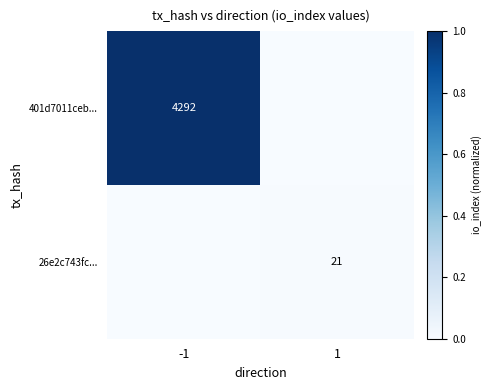

Is it true that 26e2c743fc... equals 37 at 1?

False